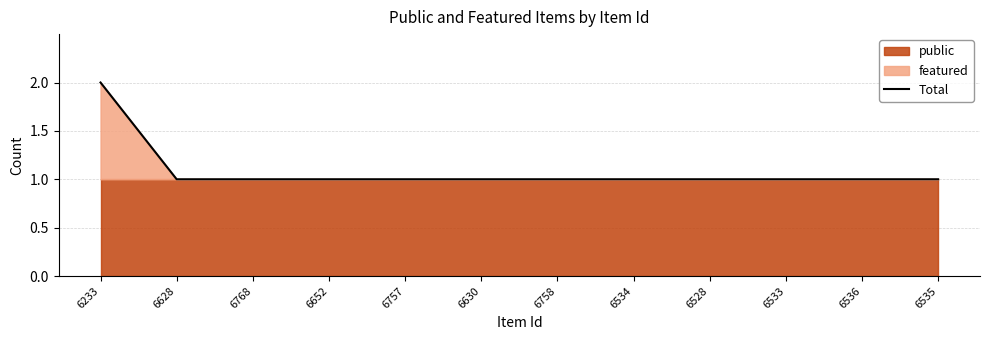

True or false: the data shows 0 at 6535.

False